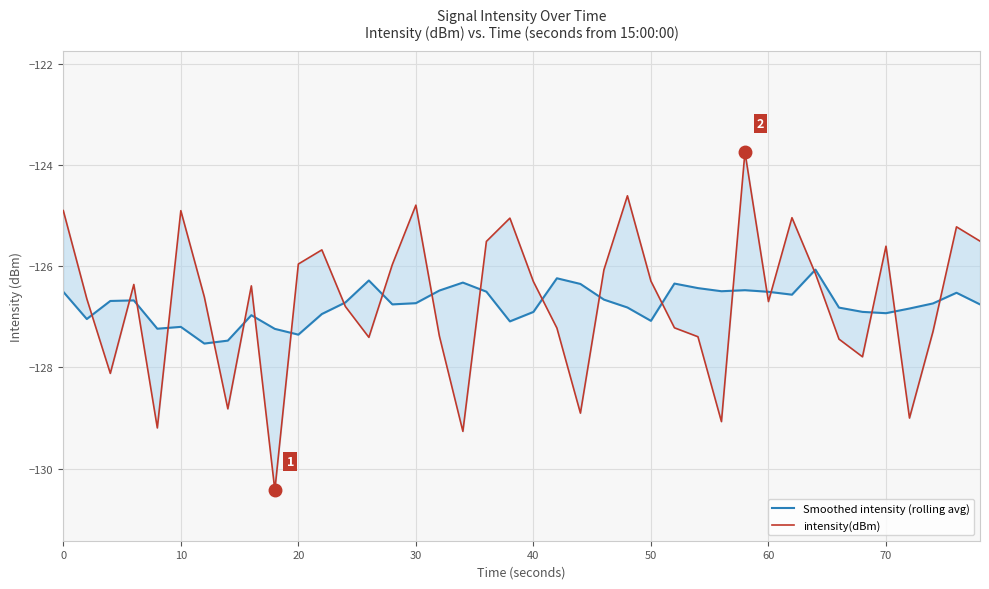

Does the chart display data point markers on the line(s)?

No